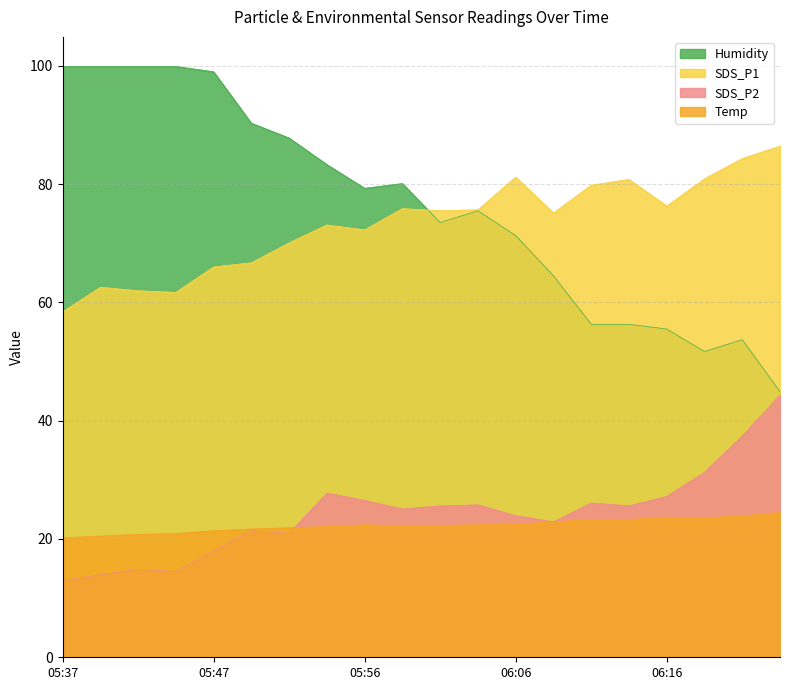

At 06:23, list the series in order from smallest to largest.

Temp, SDS_P2, Humidity, SDS_P1